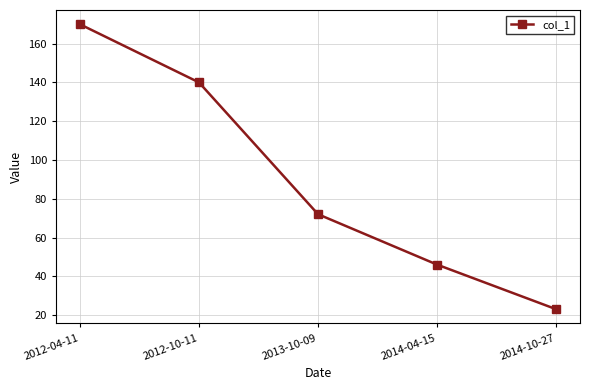

At which label does the data first exceed 72?

2012-04-11